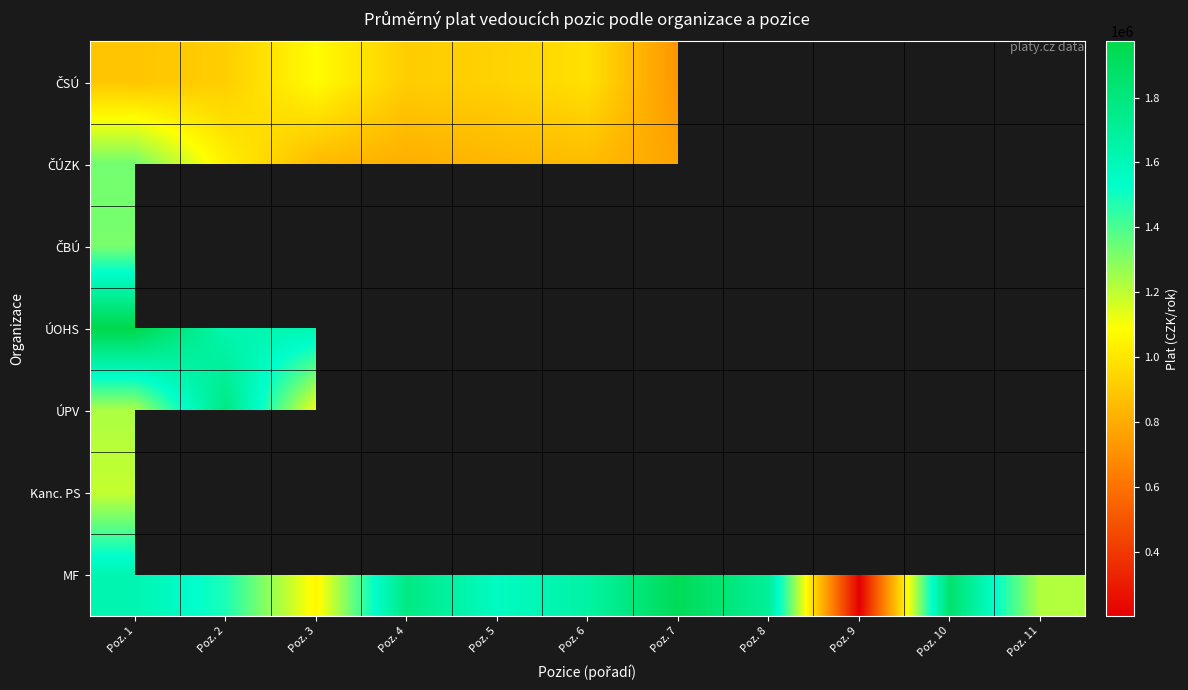

Which category has the lowest value across all series?

Poz. 9